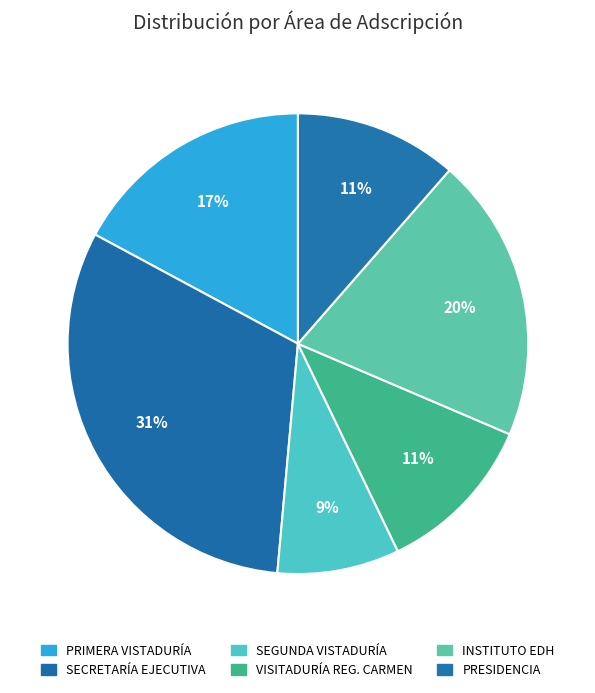

How many slices are in this pie chart?

6